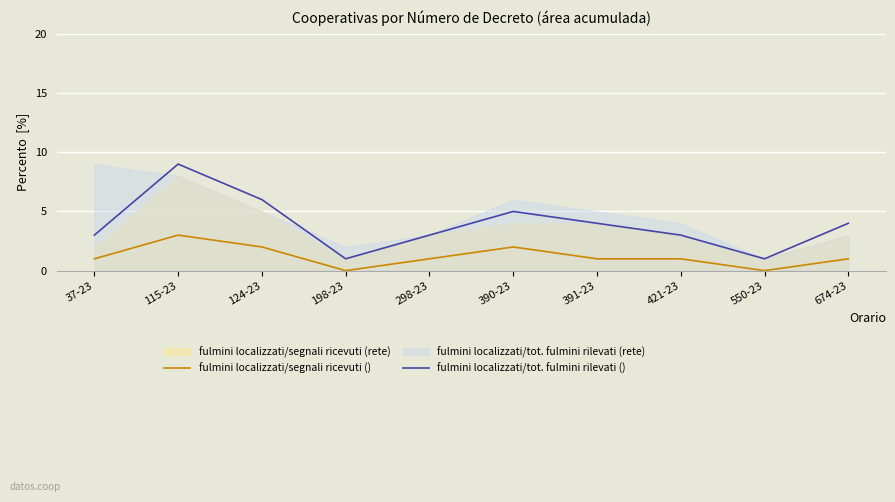

Does the chart display data point markers on the line(s)?

No